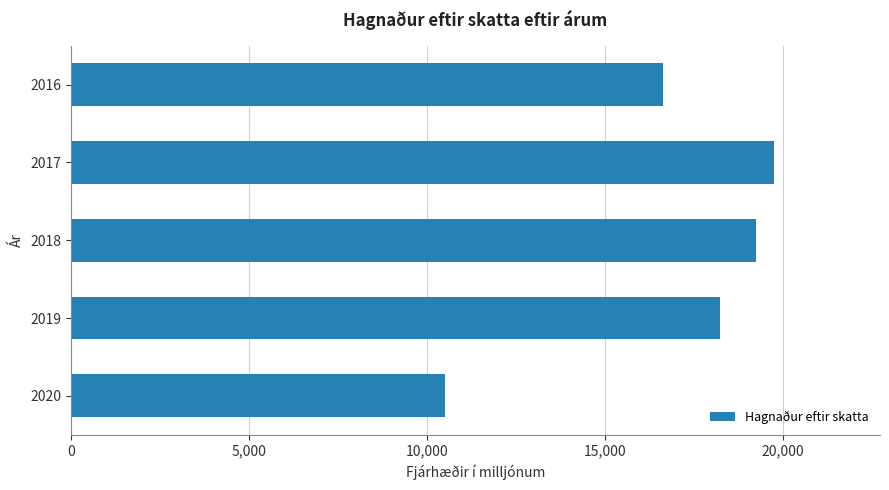

What is the difference between the maximum and minimum values?

9245